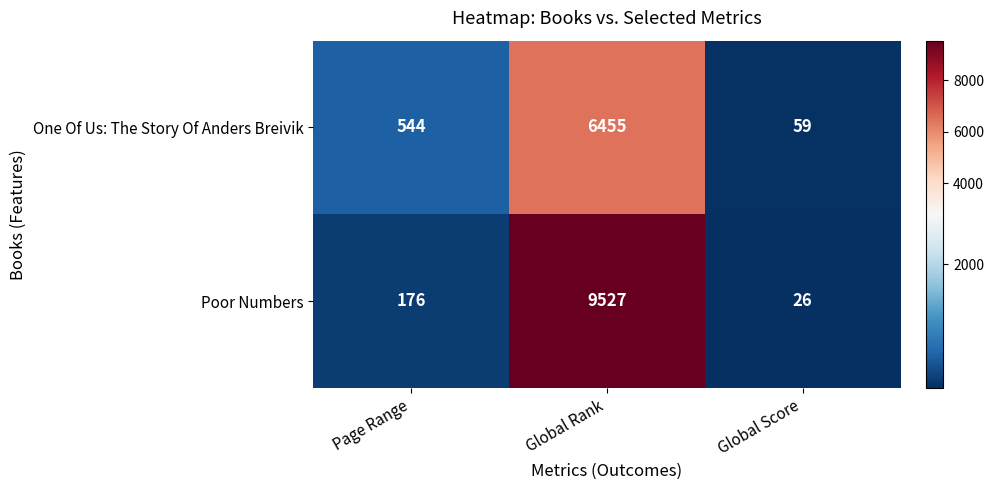

Reading left to right, transcribe all the data shown in this chart.

One Of Us: The Story Of Anders Breivik: 544	6455	59
Poor Numbers: 176	9527	26